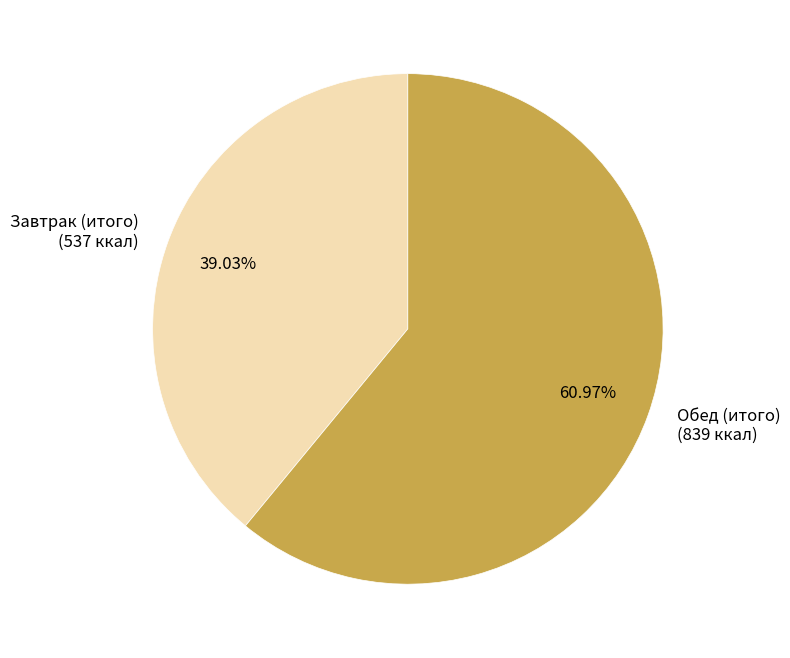

Does Обед (итого) represent more than half of the total?

Yes